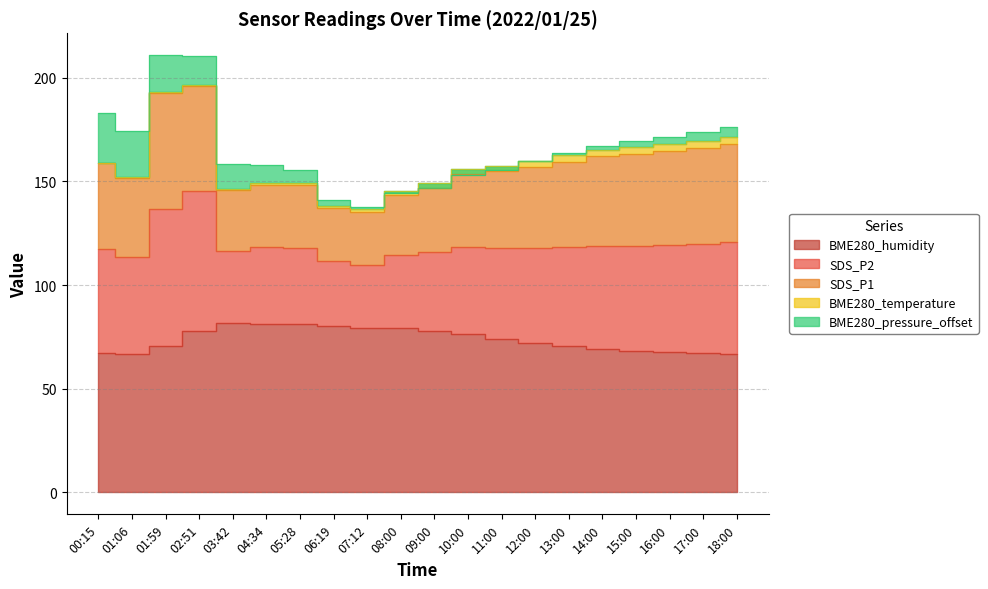

How many lines are shown in the chart?

5